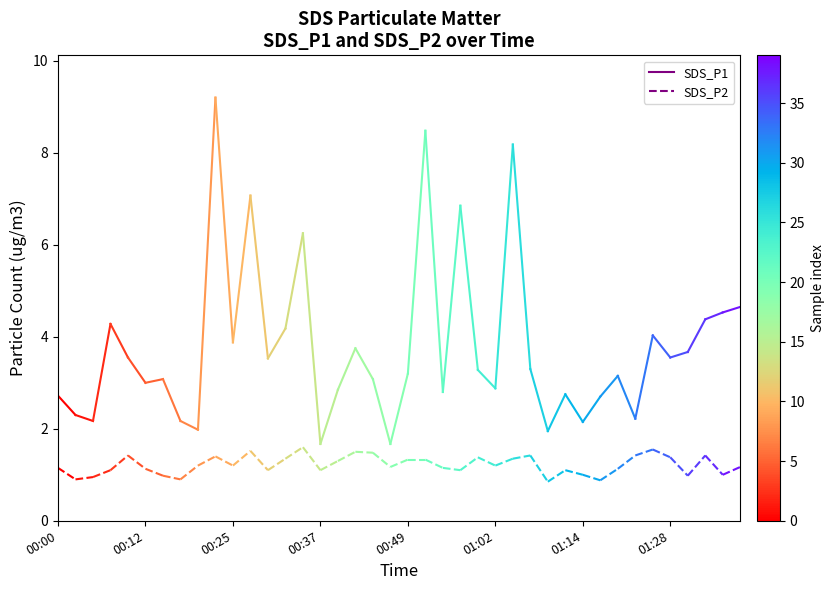

What is the value of the SDS_P1 point at the 1st from the left?

2.7